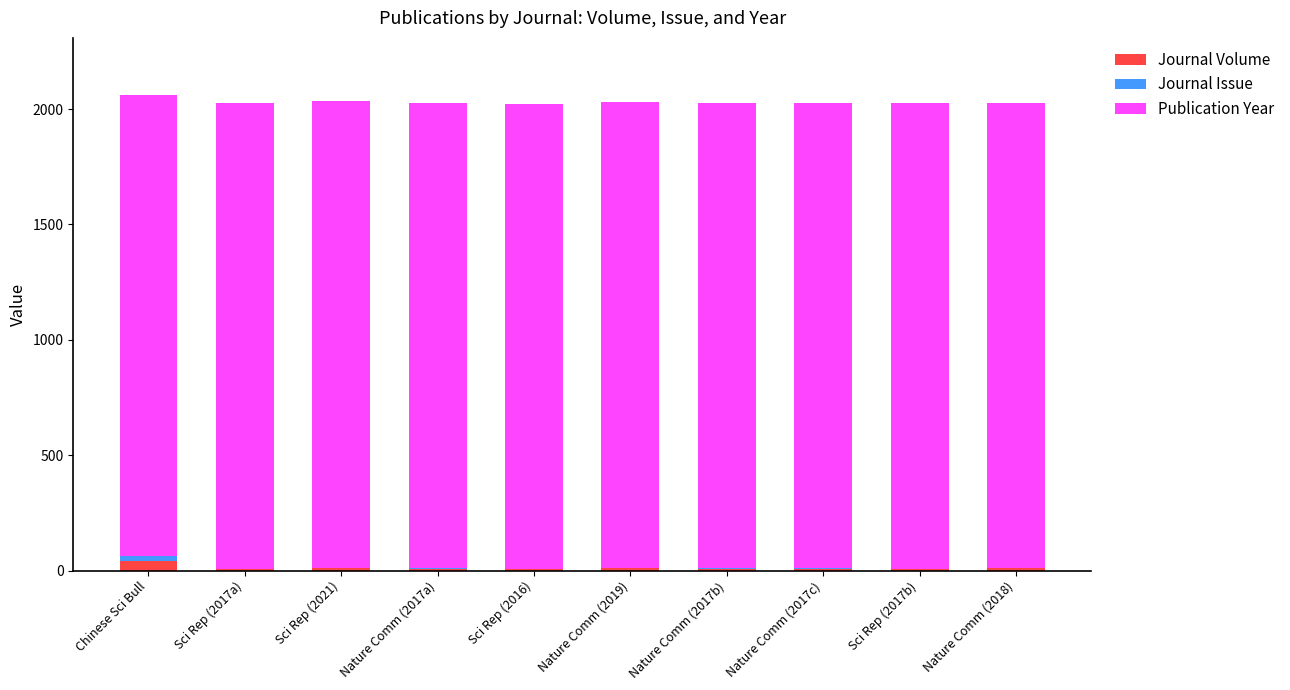

Are the bars grouped side by side (vs. stacked)?

No